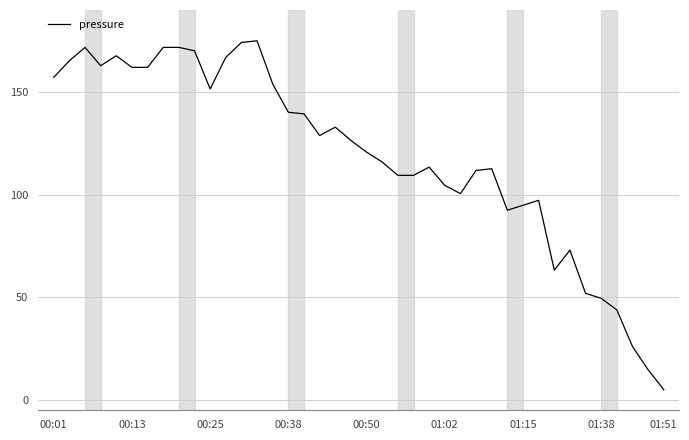

What is the maximum value shown in the chart?

175.0